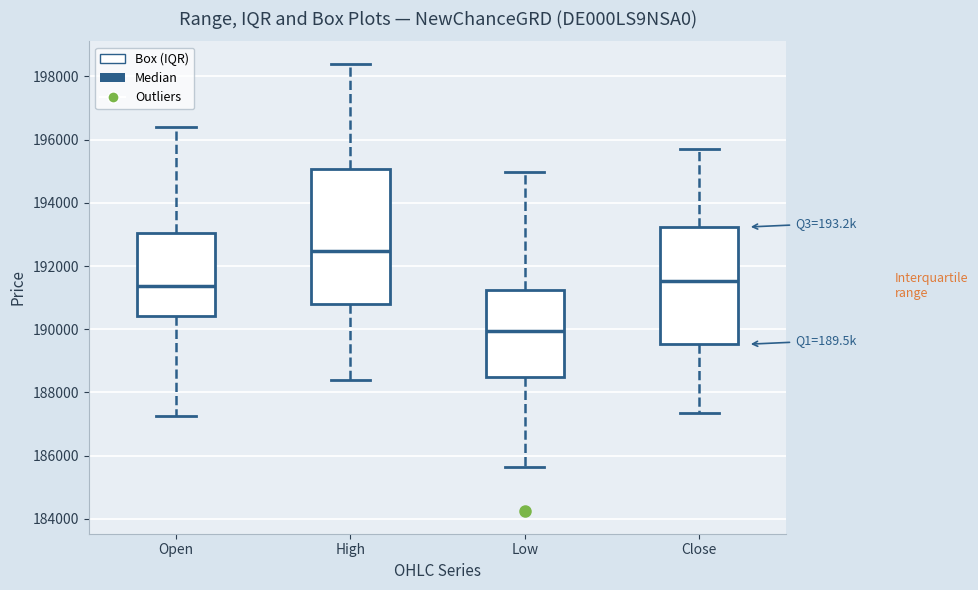

Where is the upper edge of the box for Low on the y-axis? The values are not printed on the chart, so give them approximately, as read against the axis.

191200